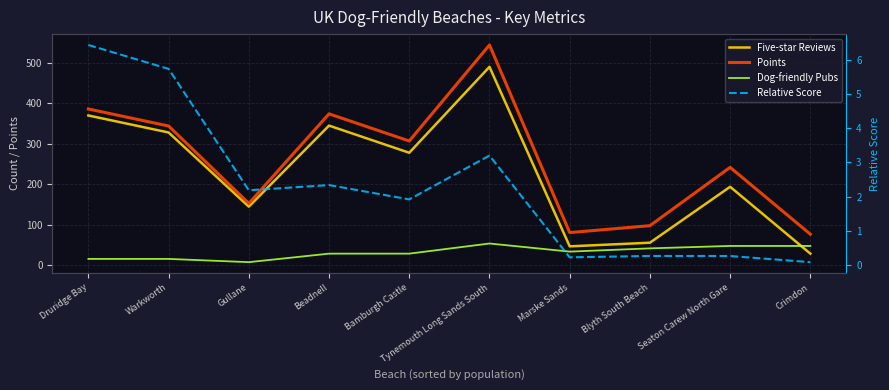

What is the difference between the maximum and minimum values in the Relative Score series?

6.3